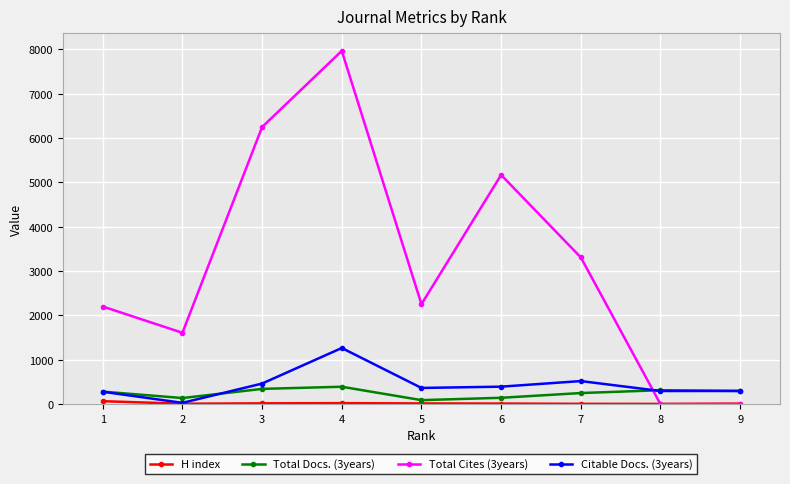

What is the total value across all series at 3?

7076